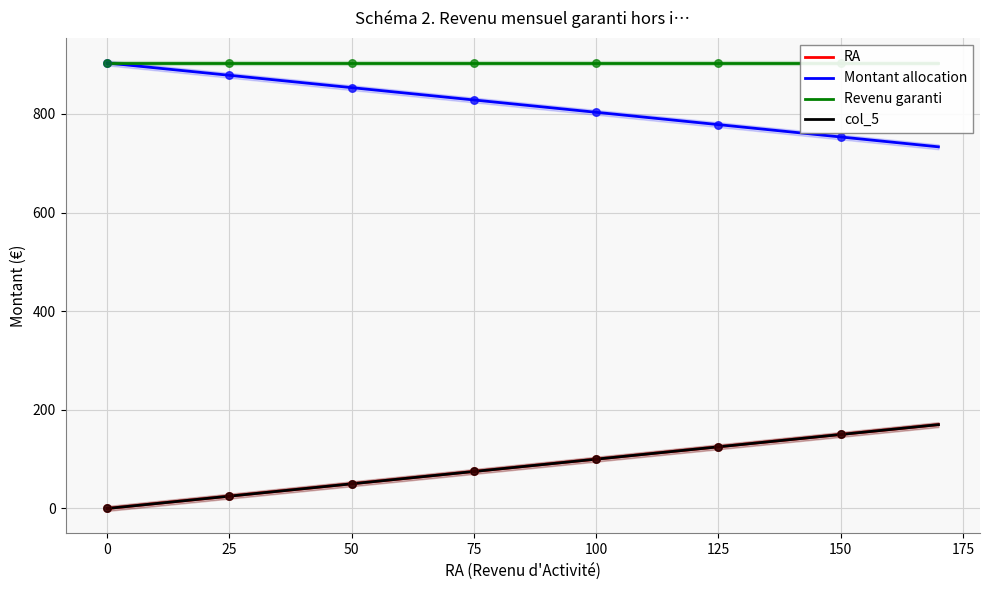

Is the value of RA at 21 greater than the value of Revenu garanti at 21?

No